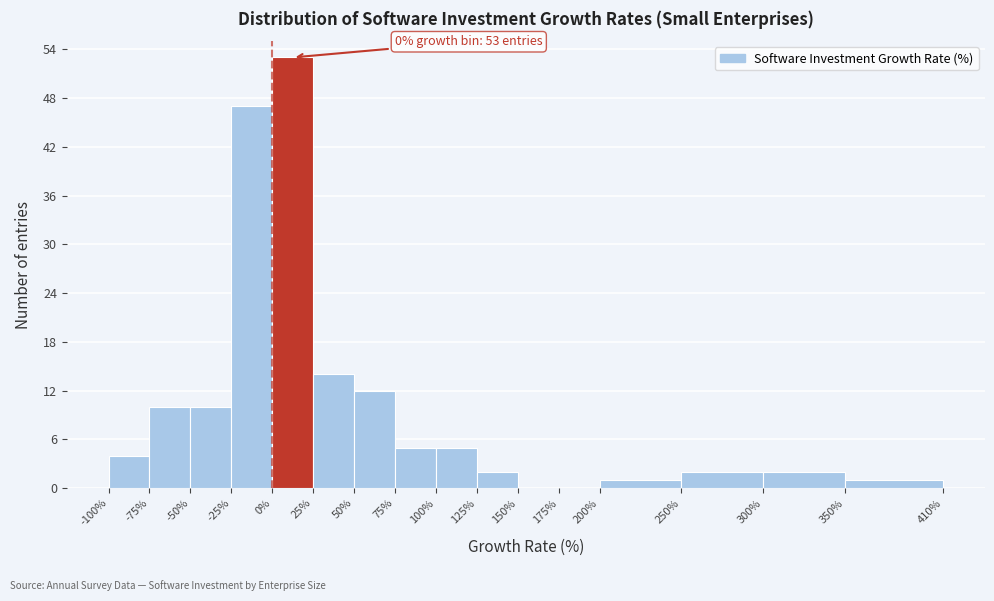

Over which range of the x-axis is the bar tallest?

0% to 25%